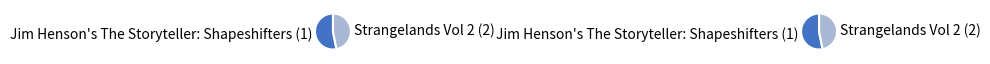

Which category has the biggest portion of the pie?

Jim Henson's The Storyteller: Shapeshifters (1)